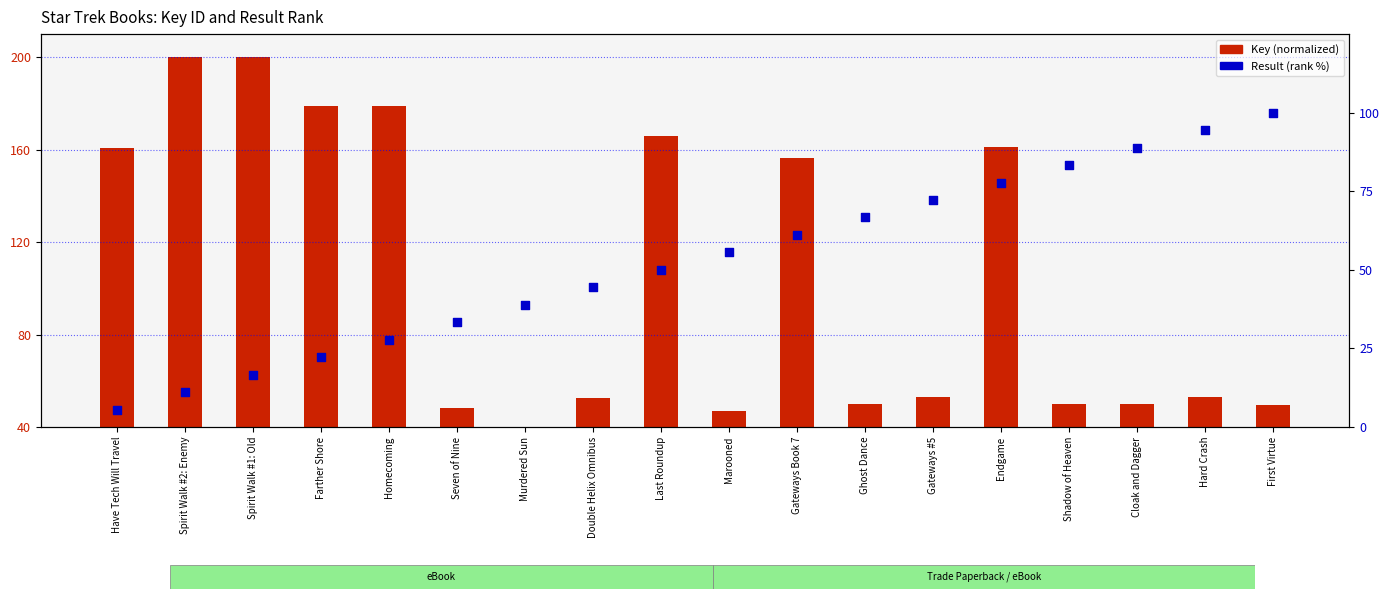

Which series contains the highest Y value?

Key (normalized)